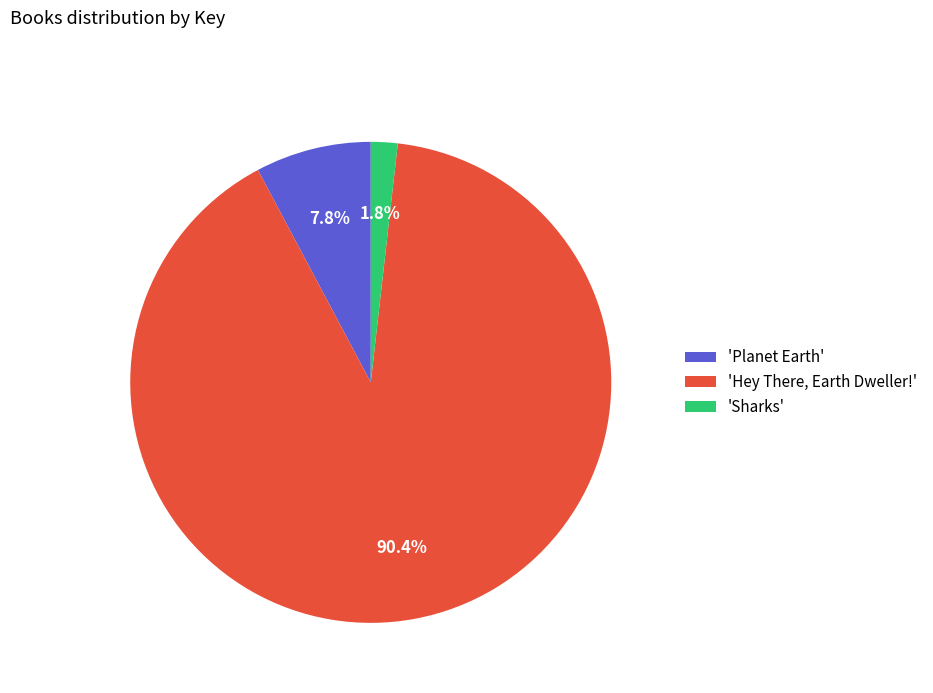

Which slice is the smallest?

'Sharks'